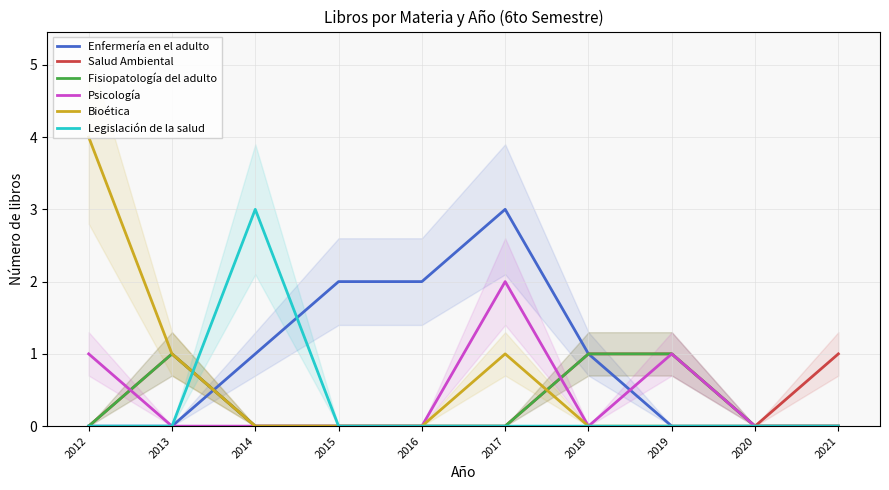

What is the difference between the second highest and minimum values in the Enfermería en el adulto series?

2